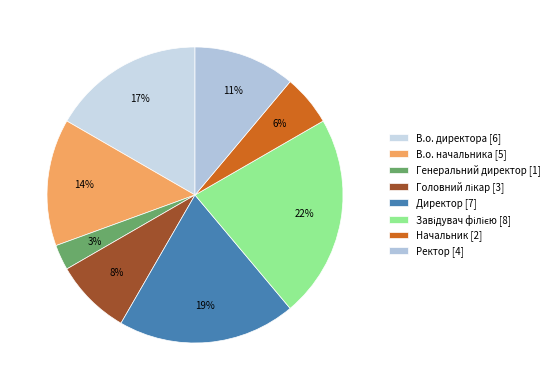

To the nearest percent, what portion does Ректор represent?

11%